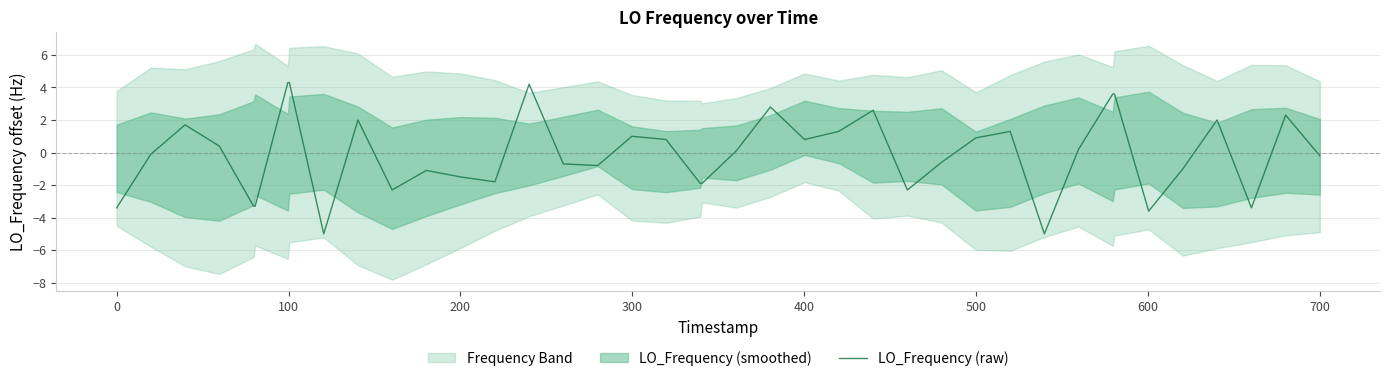

Approximately how many times larger is the value at 500 compared to 600?

1.0